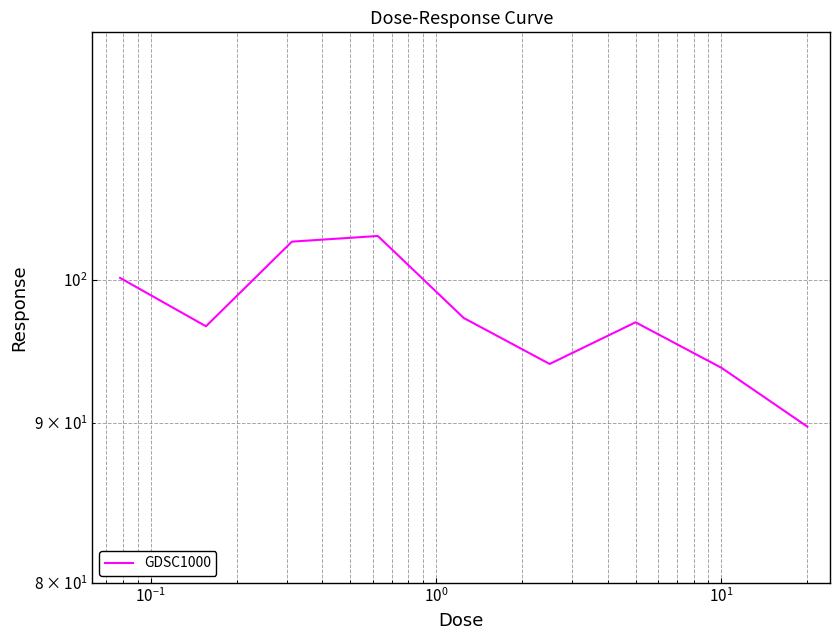

What is the greatest value displayed?

103.3